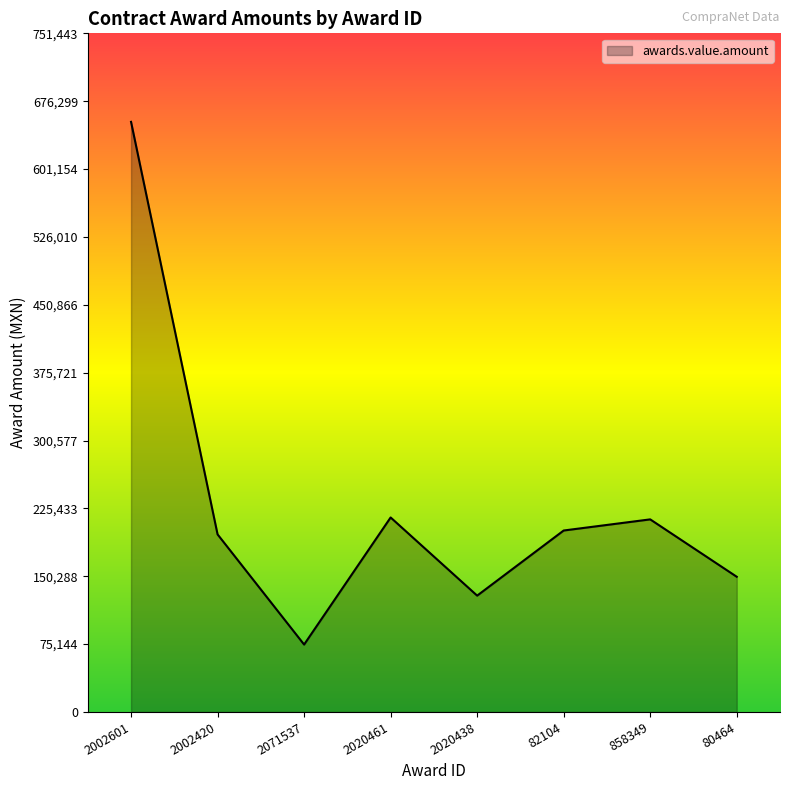

The chart shows a value of 302425.7 at 858349. True or false?

False